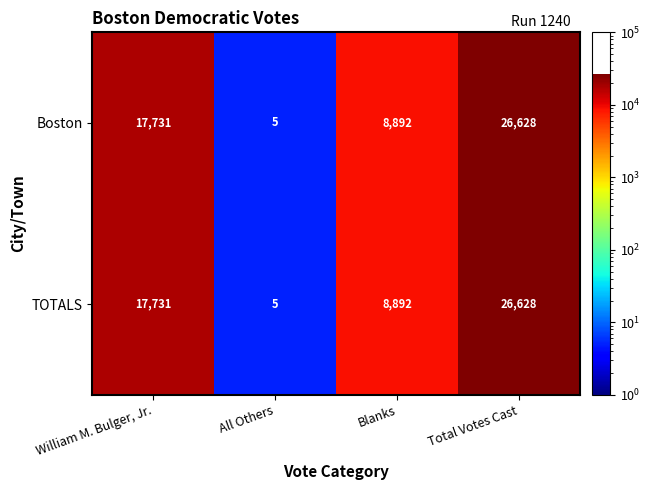

What is the total value across all series at Blanks?

17784